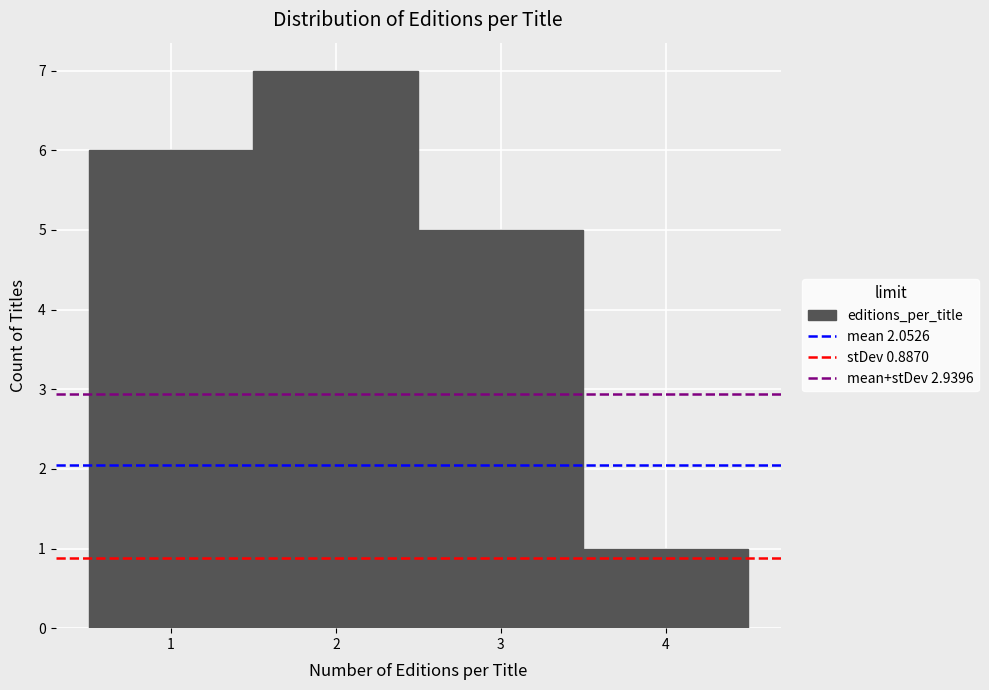

Reading left to right, list every bar in this chart as the range it spans on the x-axis followed by its height. The values are not printed on the chart, so give them approximately, as read against the axis.

0.5 to 1.5: 6
1.5 to 2.5: 7
2.5 to 3.5: 5
3.5 to 4.5: 1